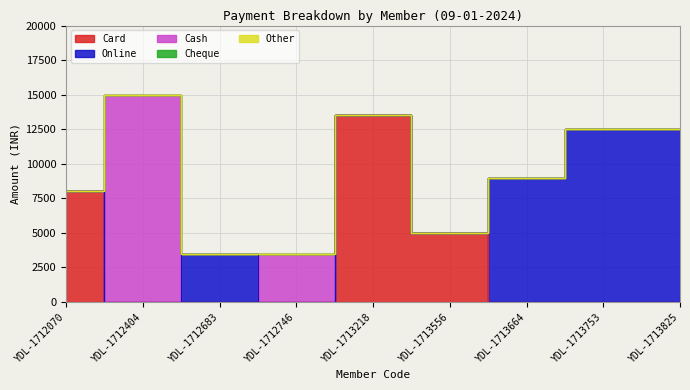

Reading left to right, what are all the values shown in this chart?

Card: 8000	0	0	0	13500	5000	0	0	0
Online: 0	0	3500	0	0	0	9000	12500	12500
Cash: 0	15000	0	3500	0	0	0	0	0
Cheque: 0	0	0	0	0	0	0	0	0
Other: 0	0	0	0	0	0	0	0	0